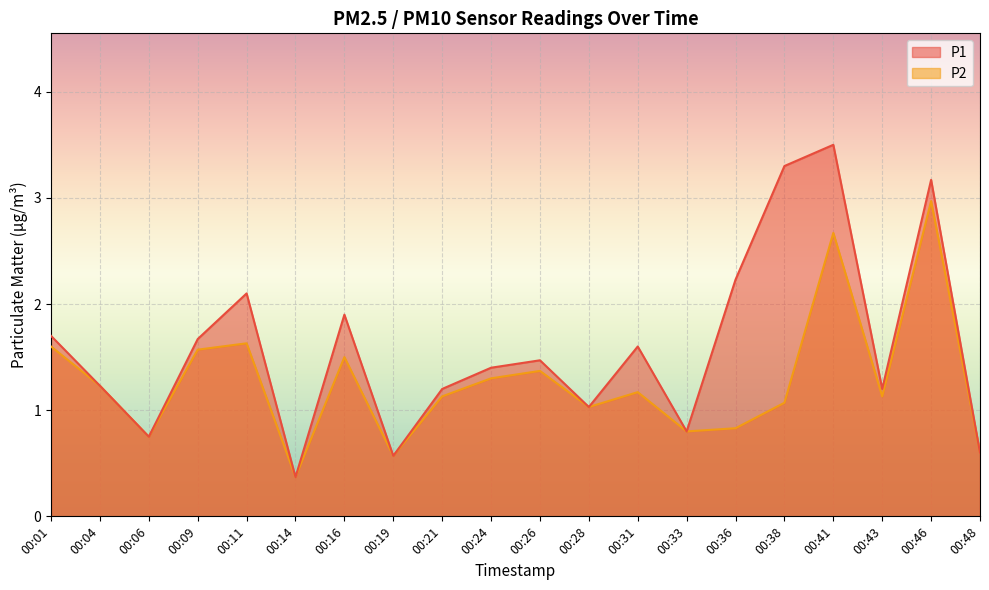

Is it true that P1 equals 2.1 at 00:11?

True